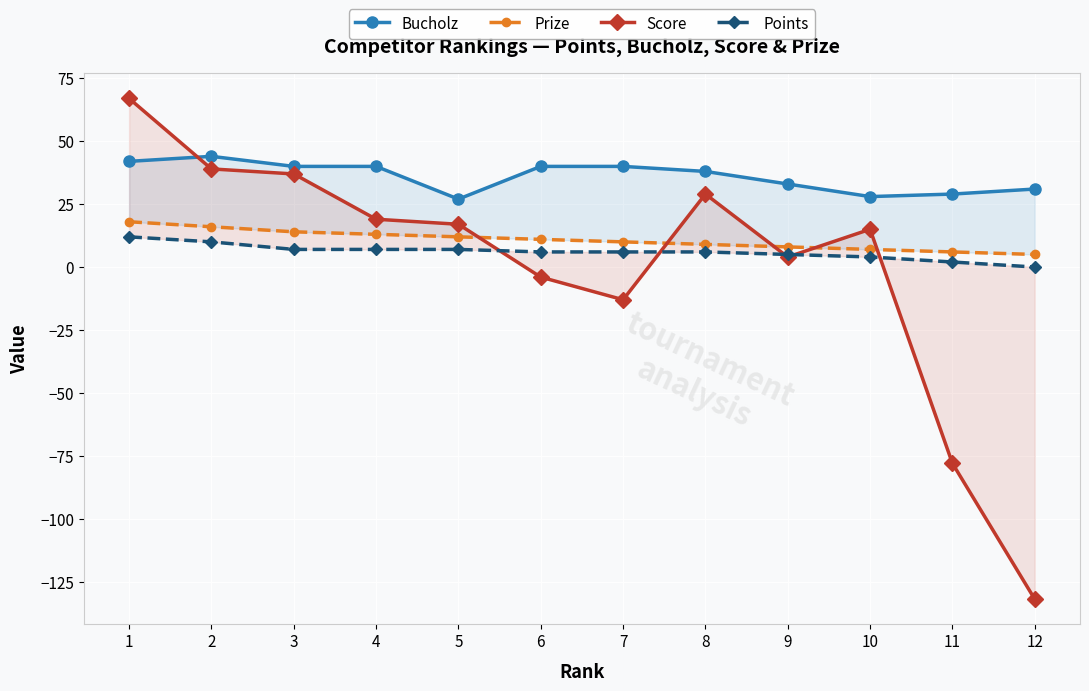

At which label does Bucholz reach its minimum?

5